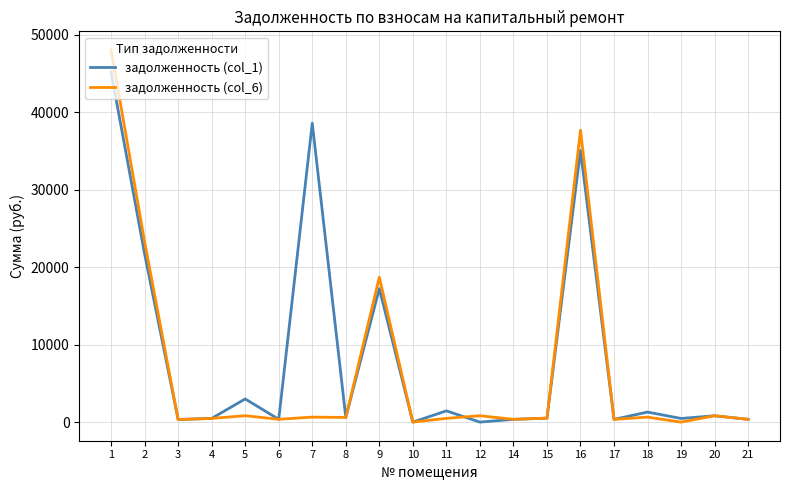

Which series has the widest spread of values?

задолженность (col_6)